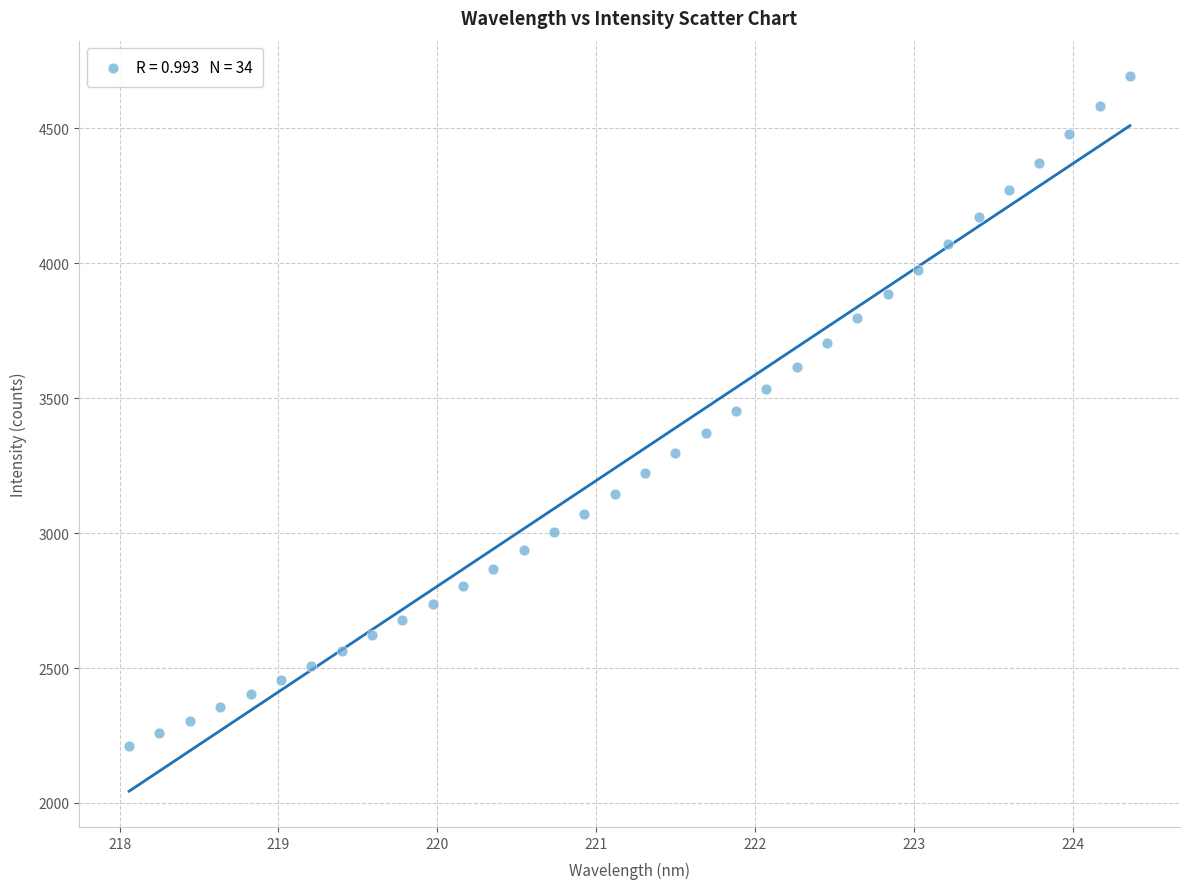

What is the range of X values (max minus min)?

6.3